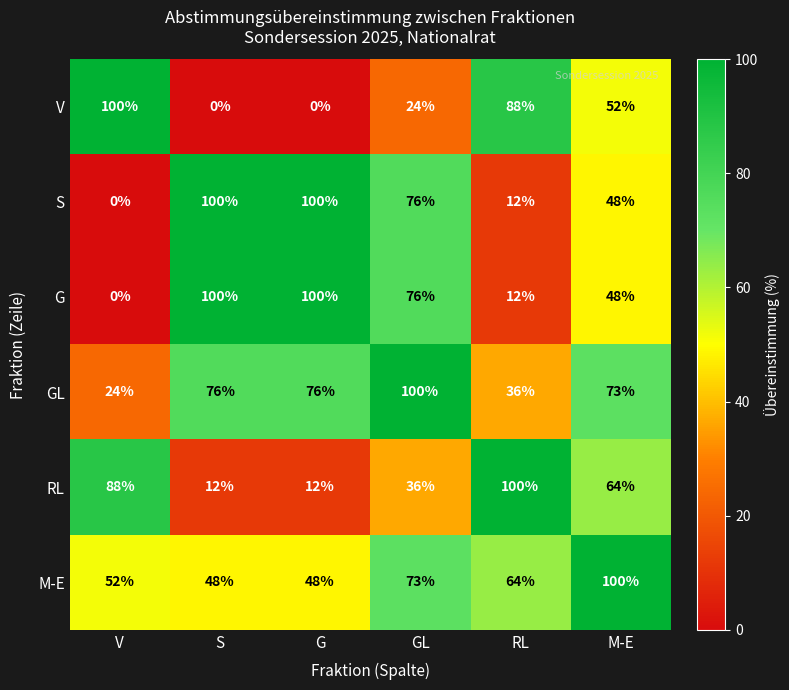

What is the average value of the RL series?

52